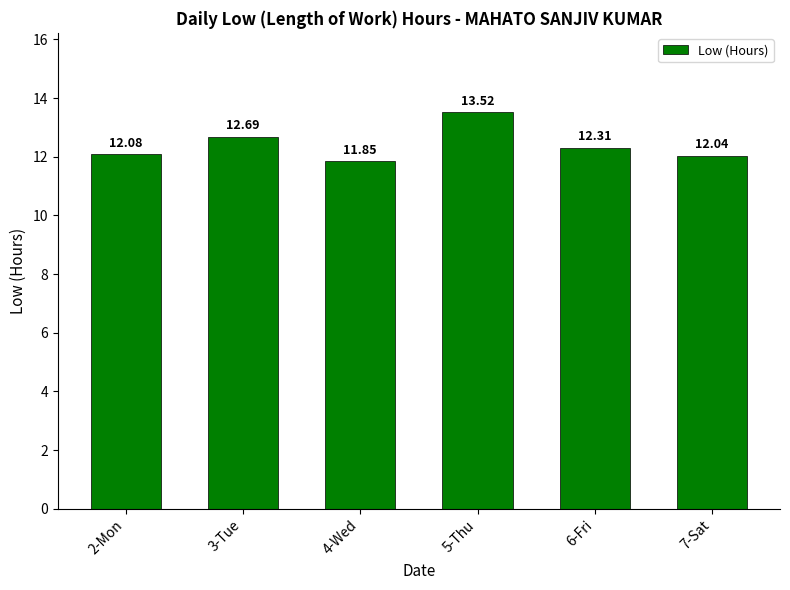

The chart shows a value of 9.2 at 5-Thu. True or false?

False